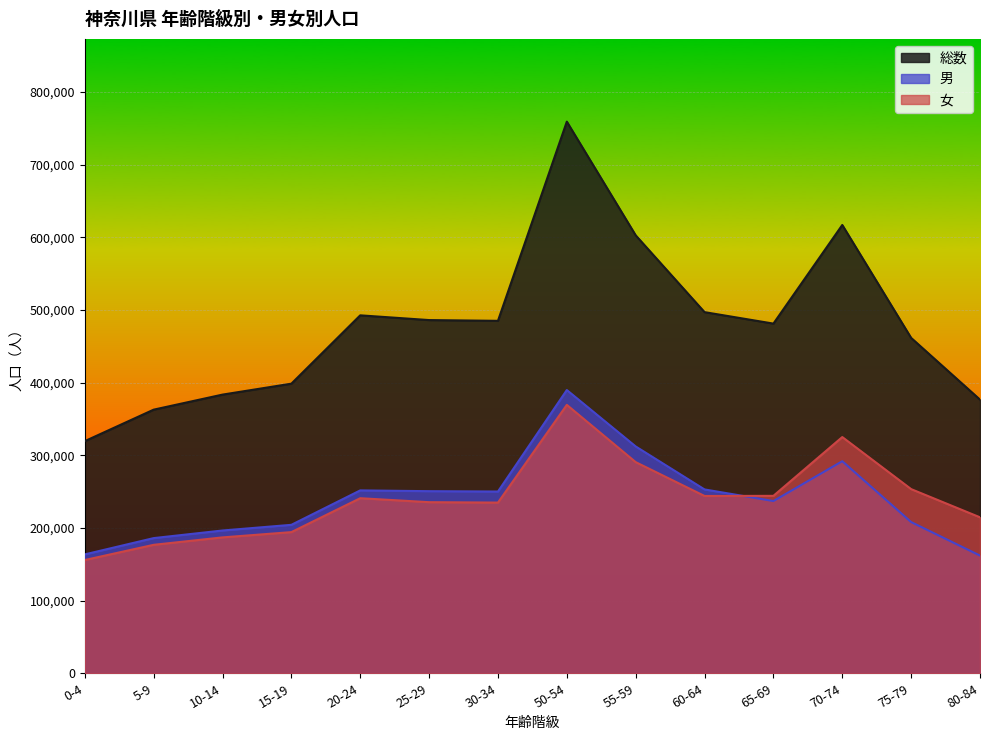

What is the value of the 総数 point at the 10th from the left?

497116